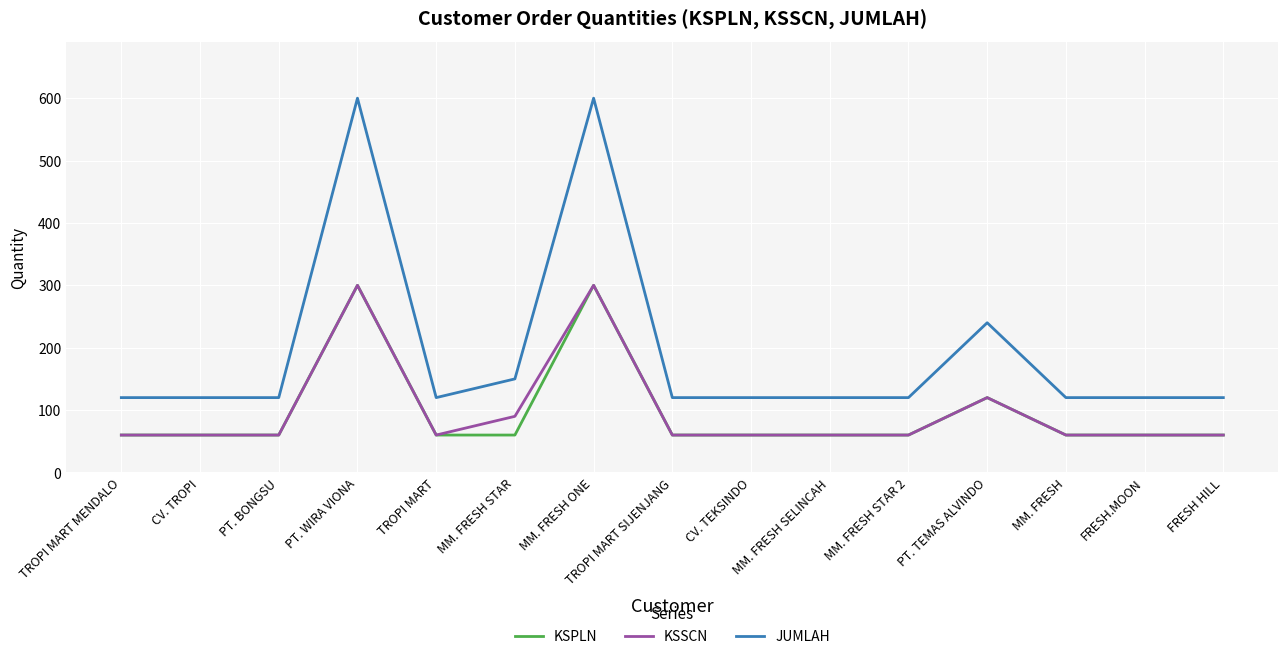

True or false: KSSCN and JUMLAH intersect in this chart.

False